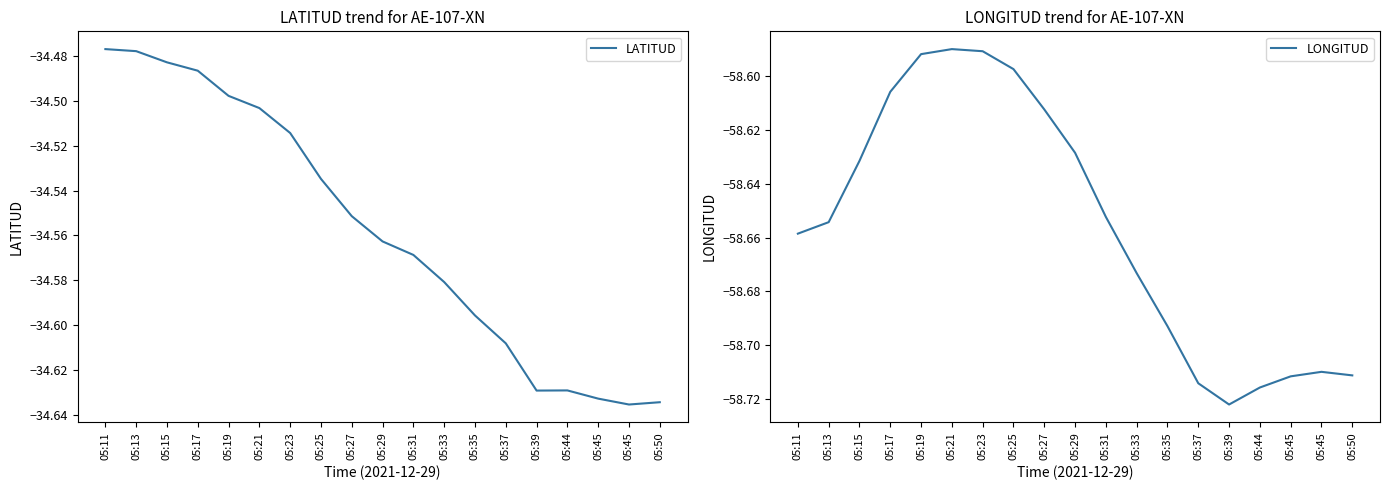

True or false: LATITUD and LONGITUD cross at least once.

False